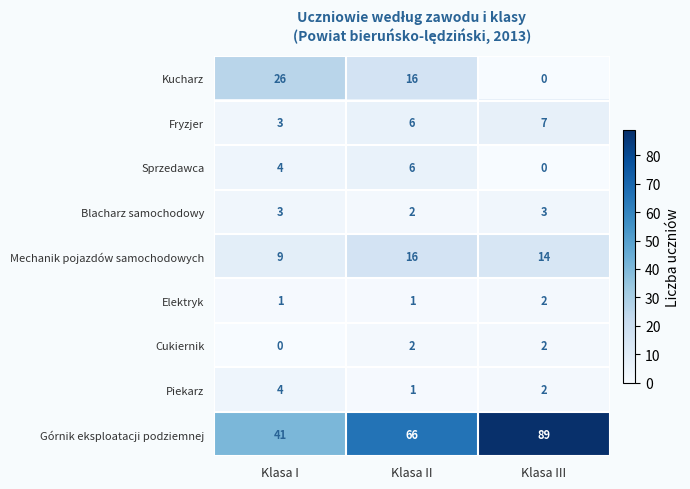

What is the difference between the maximum and minimum values in the Mechanik pojazdów samochodowych series?

7